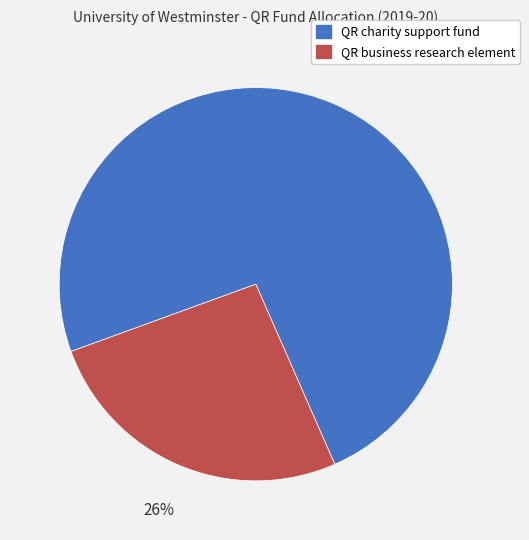

To the nearest percent, what is the difference between the QR charity support fund and QR business research element slice percentages?

48%